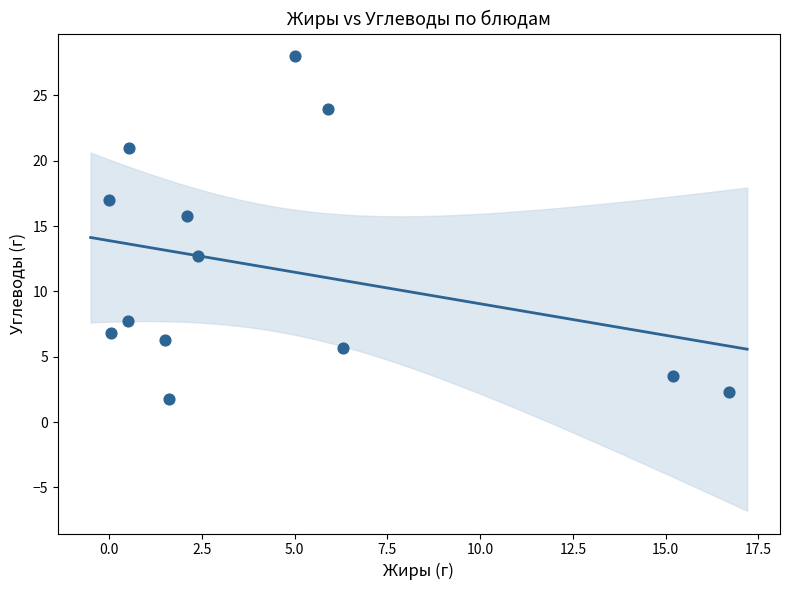

What is the range of X values (max minus min)?

16.7